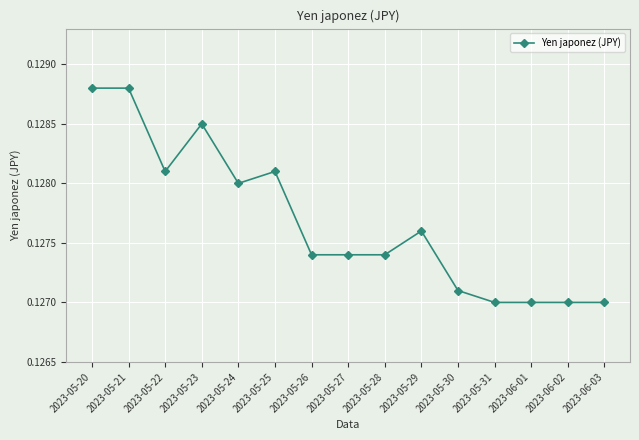

What is the sum of all values?

1.9